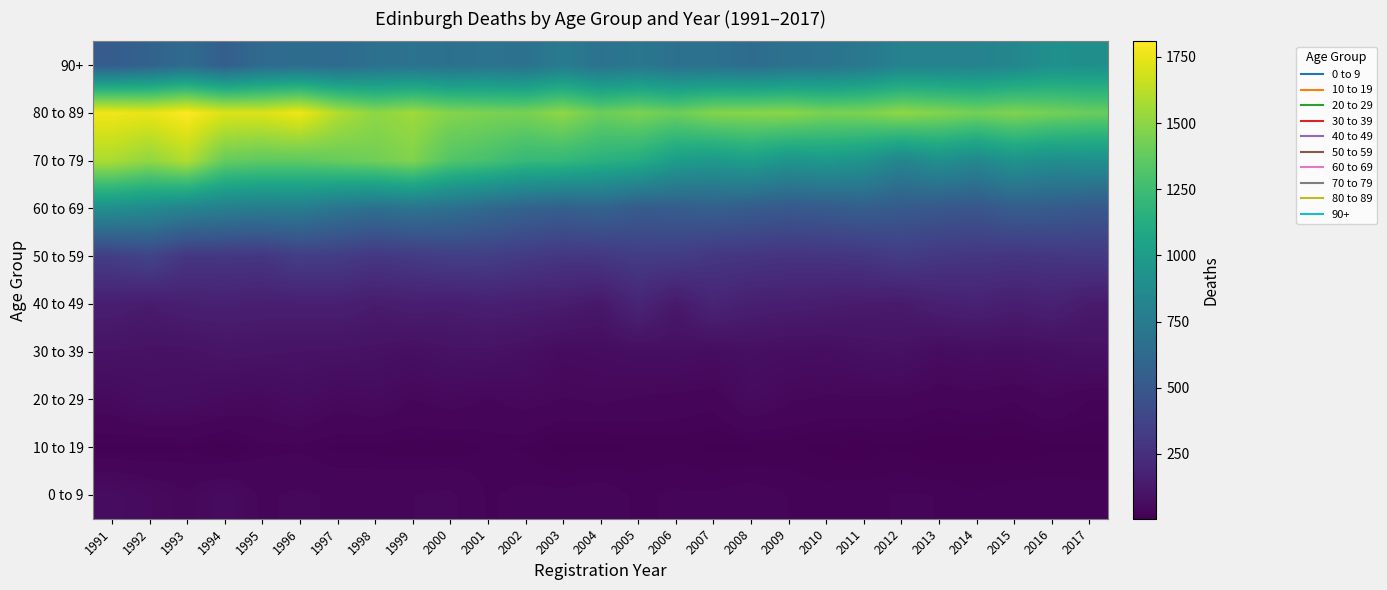

Which label corresponds to the smallest value in the chart?

2013